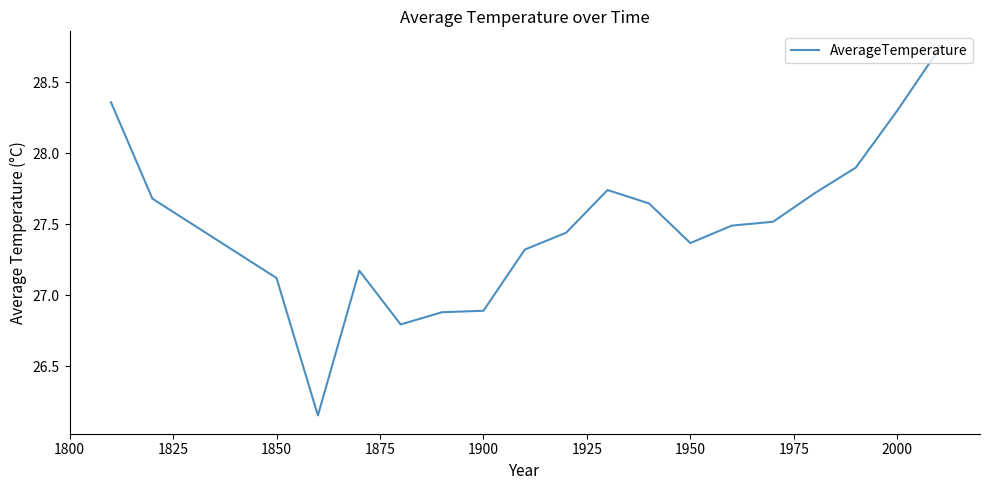

Is this an area chart (filled region under the line)?

No